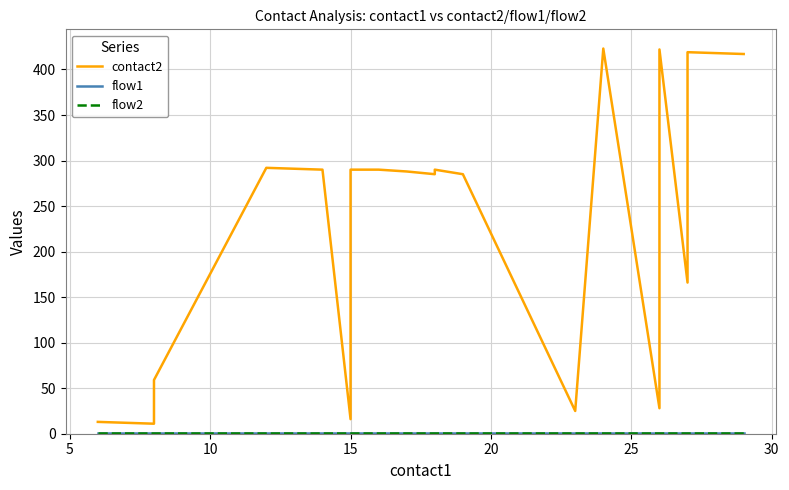

Which series has the largest total across all categories?

contact2